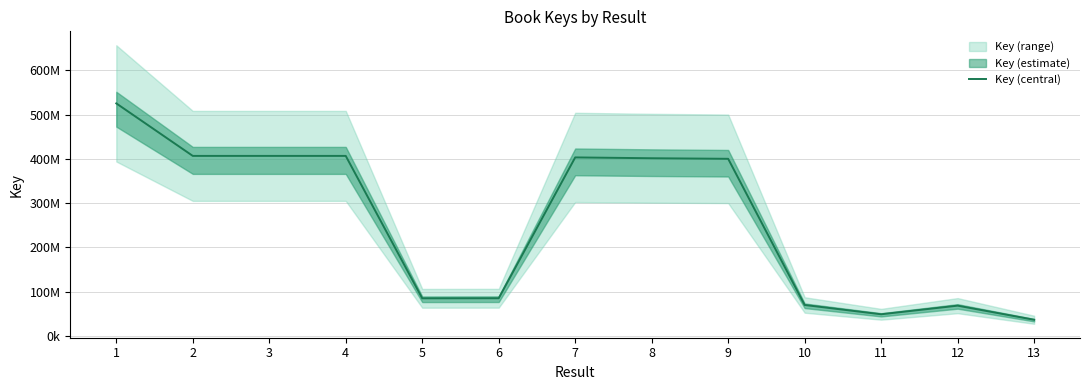

How many data points are less than 400090693?

6